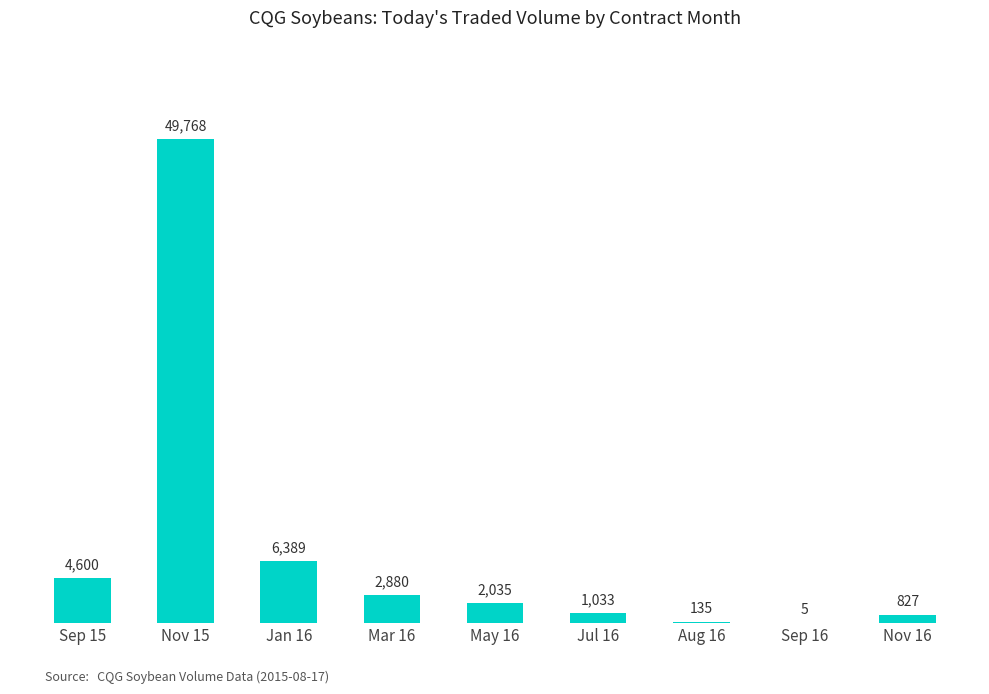

How many data points does each series have?

9